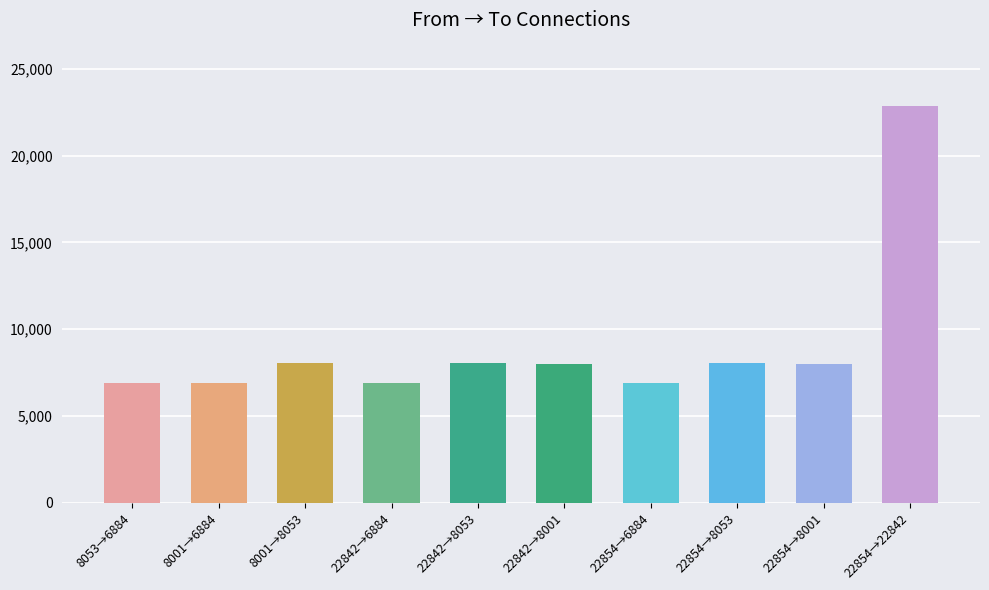

How many data points does each series have?

10